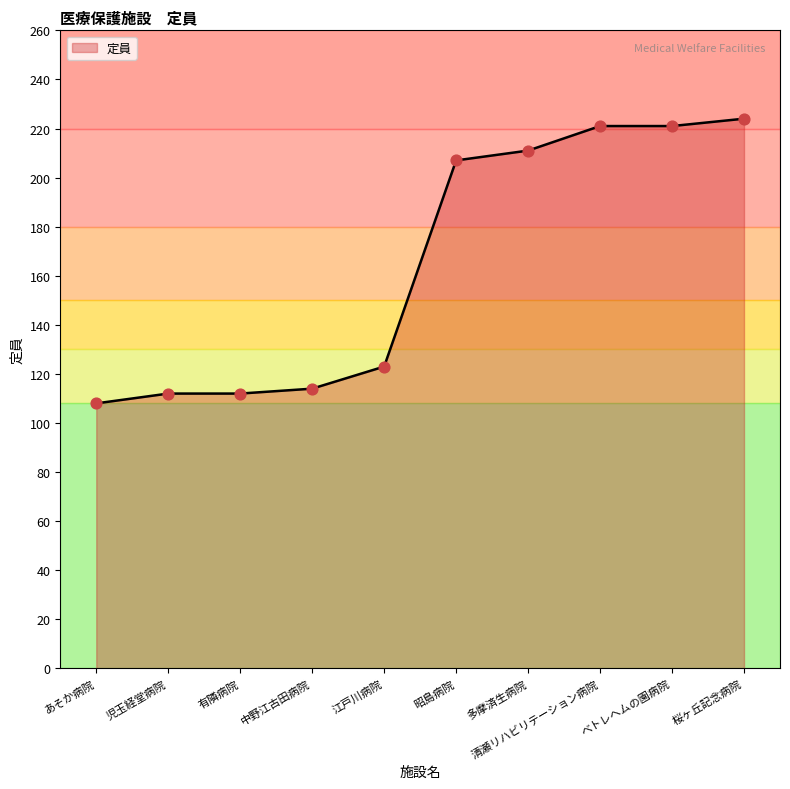

Approximately how many times larger is the value at 児玉経堂病院 compared to あそか病院?

1.0